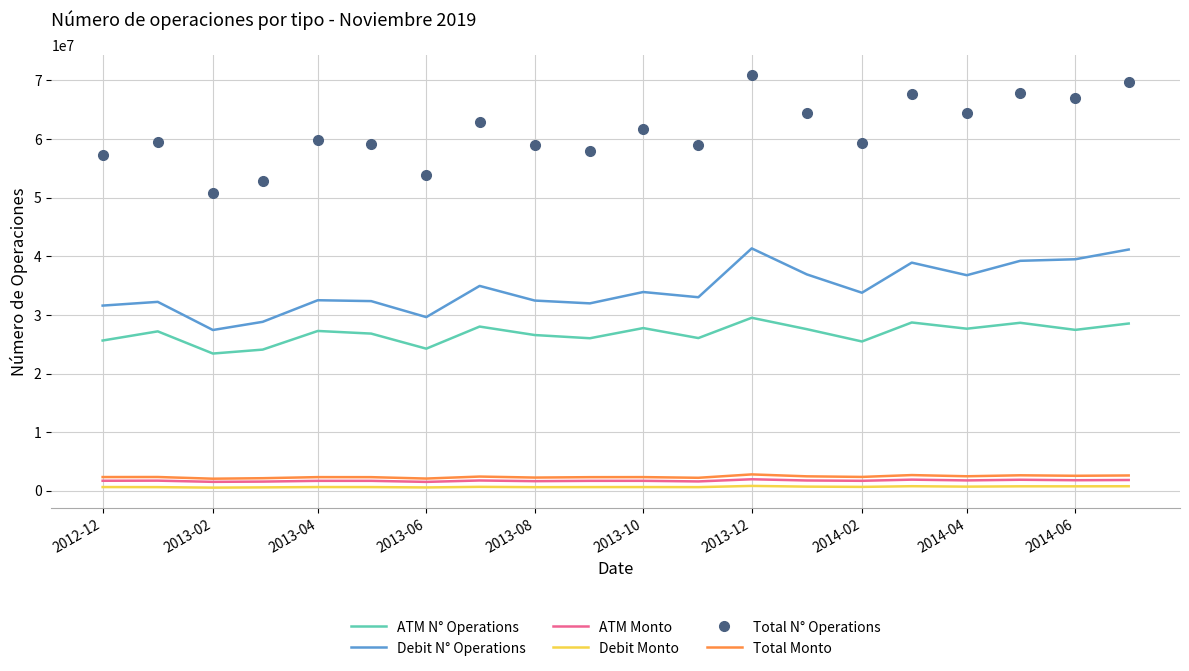

Which series has the widest spread of values?

Total N° Operations